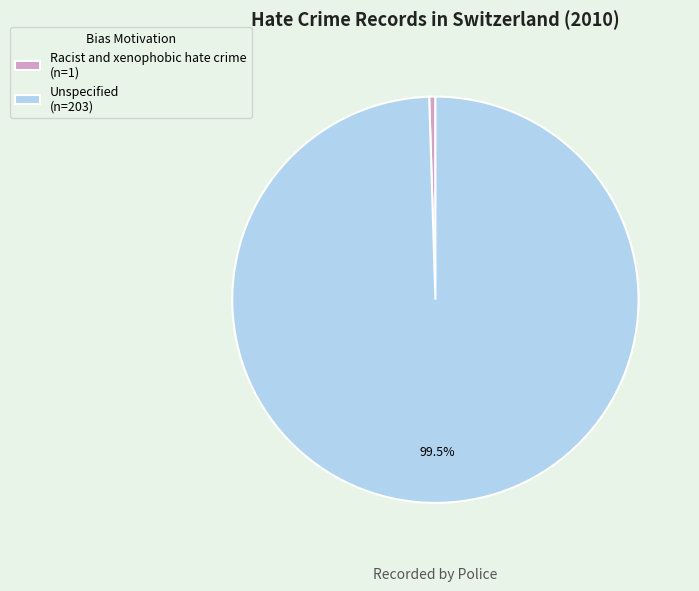

True or false: Racist and xenophobic hate crime accounts for 14% of the total.

False